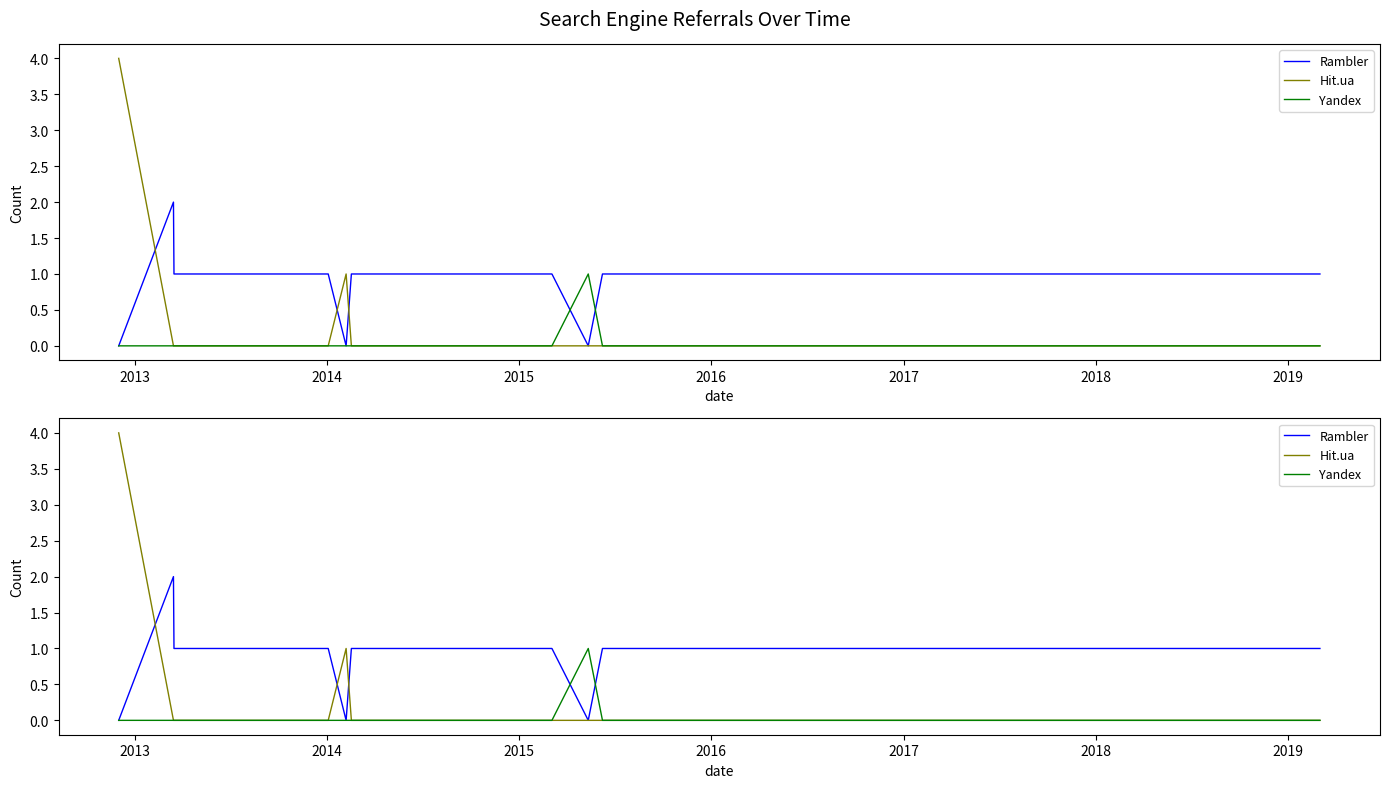

Reading left to right, what are all the values shown in this chart?

Rambler: 0	2	1	1	1	1	1	1	1	1	1	0	1	1	1	1	1	1	1	0	1	1	1	1	1	1	1	1	1	1	1	1	1	1	1	1	1
Hit.ua: 4	0	0	0	0	0	0	0	0	0	0	1	0	0	0	0	0	0	0	0	0	0	0	0	0	0	0	0	0	0	0	0	0	0	0	0	0
Yandex: 0	0	0	0	0	0	0	0	0	0	0	0	0	0	0	0	0	0	0	1	0	0	0	0	0	0	0	0	0	0	0	0	0	0	0	0	0